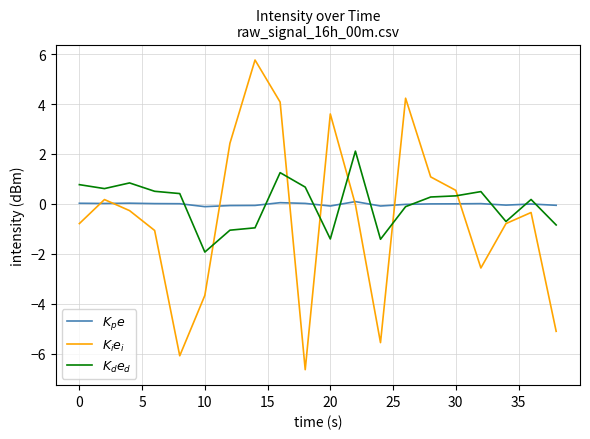

What is the greatest value displayed?

5.8